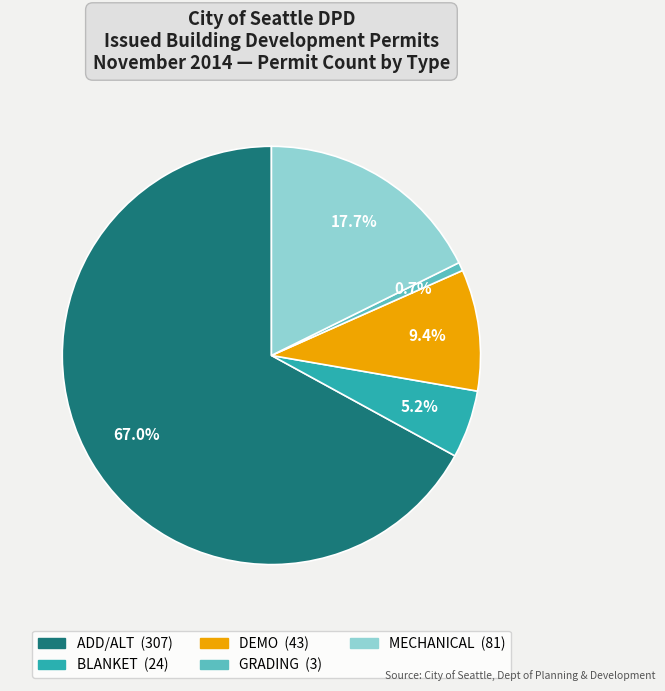

Combined, what portion of the pie is BLANKET and MECHANICAL?

22.9%